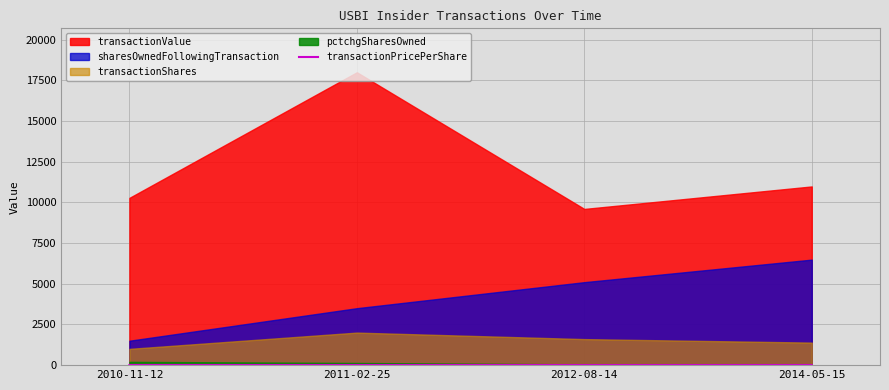

True or false: transactionPricePerShare has more than 2 interior local peaks.

False